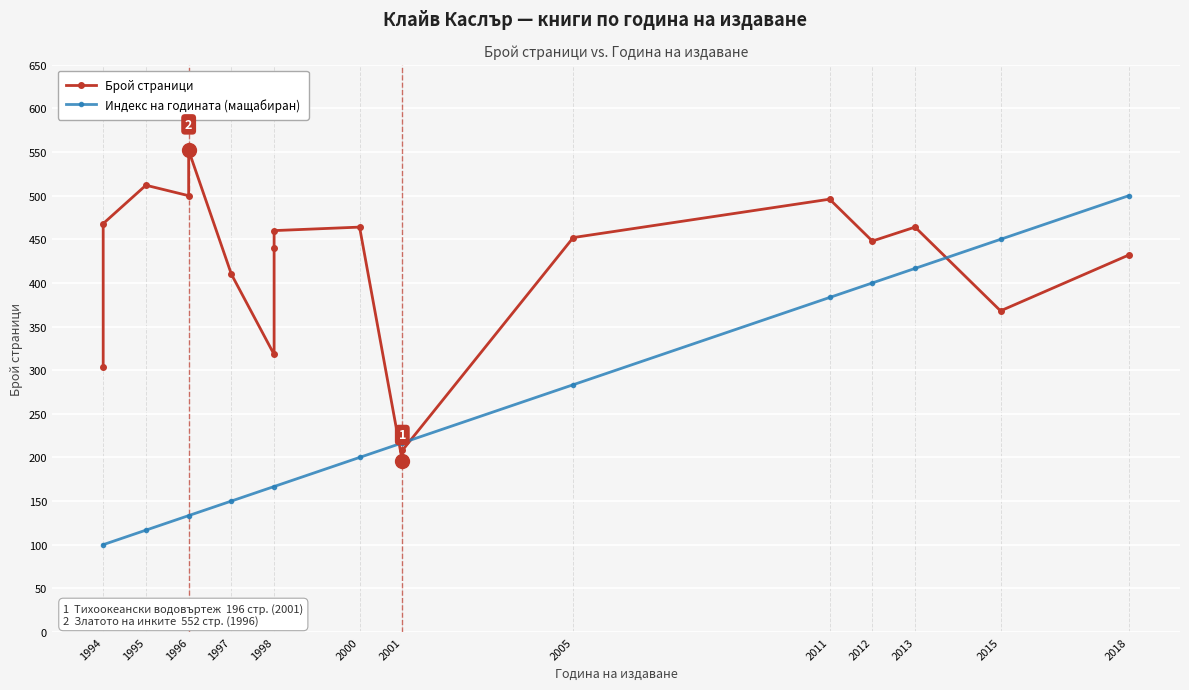

True or false: Индекс на годината (мащабиран) has more than 2 interior local peaks.

False